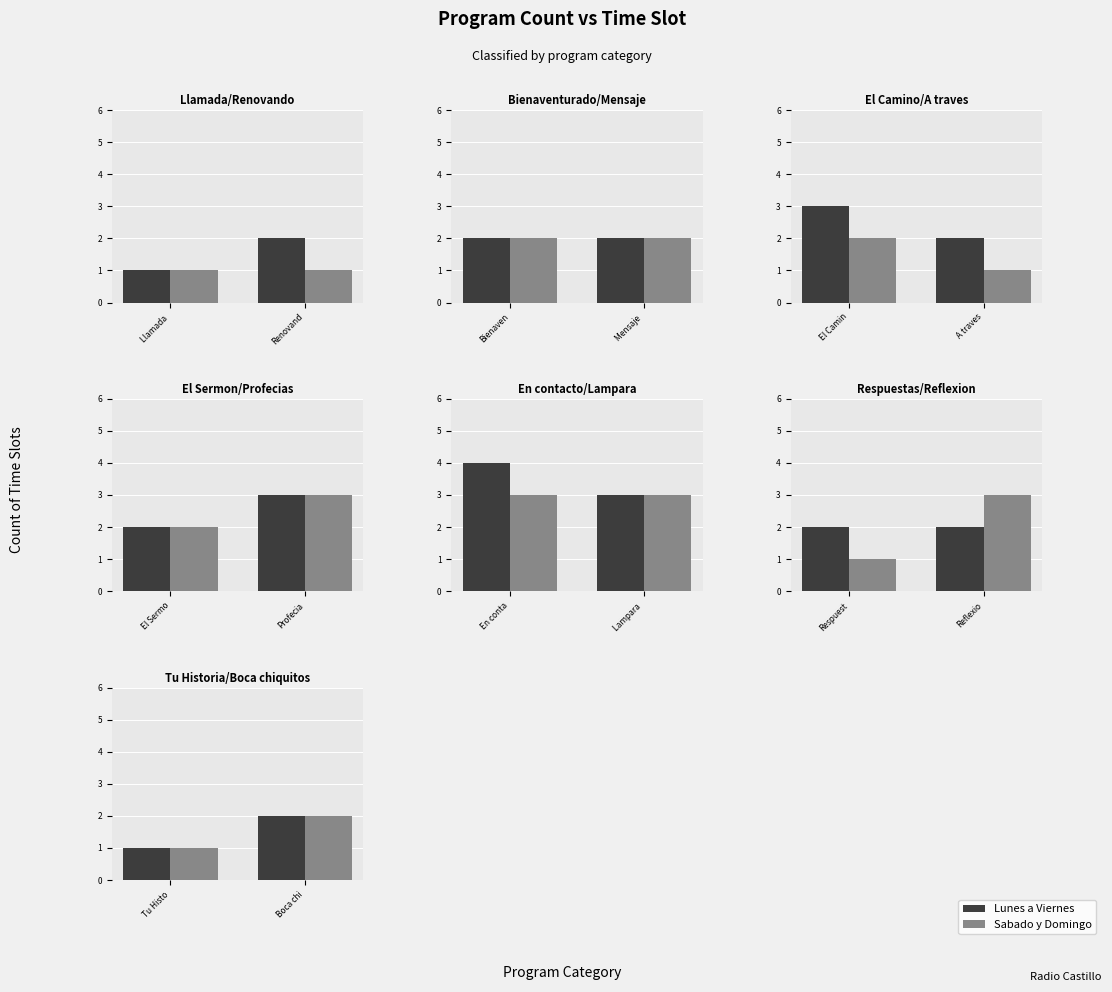

What is the value of the Lunes a Viernes bar at the 2nd from the left?

2